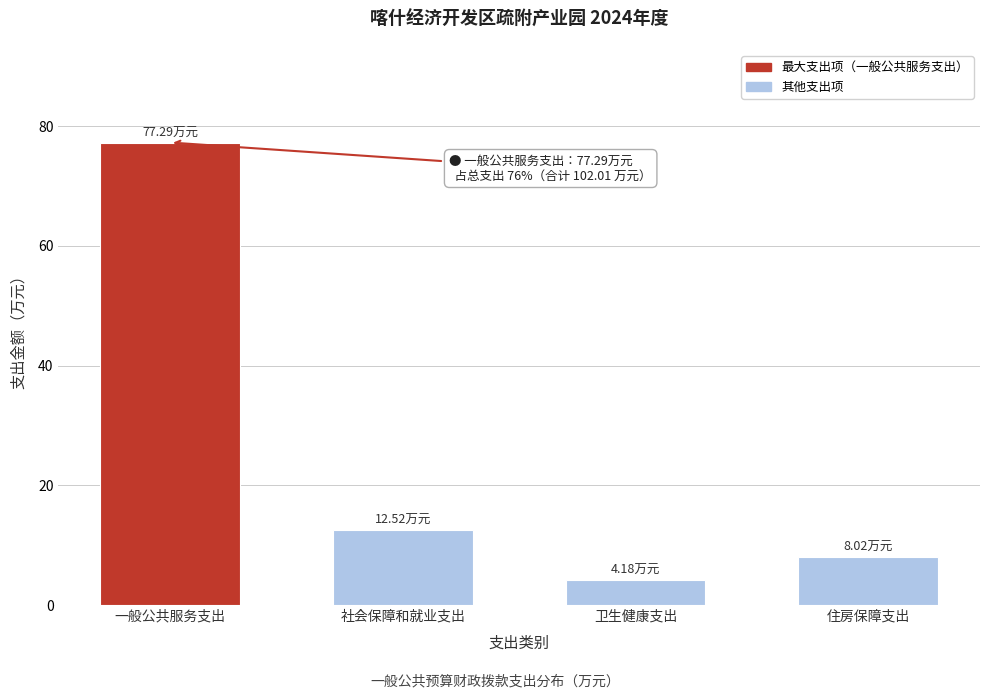

What is the label of the 2nd bar from the left?

社会保障和就业支出